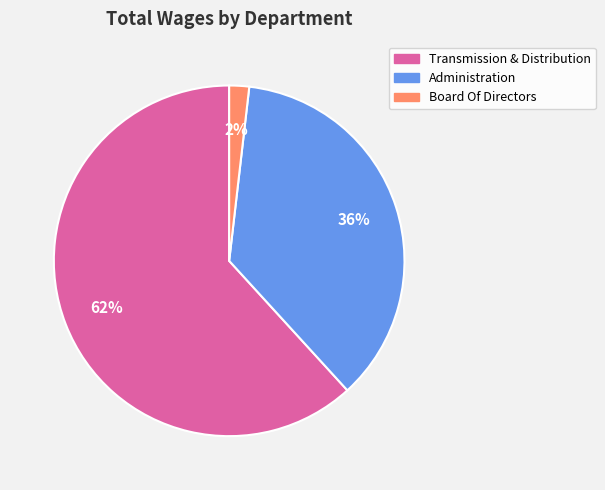

Between Board Of Directors and Transmission & Distribution, which is larger?

Transmission & Distribution